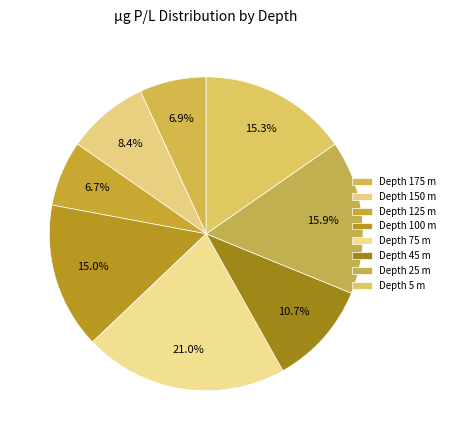

To the nearest percent, what is the difference between the largest and smallest slice percentages?

14%